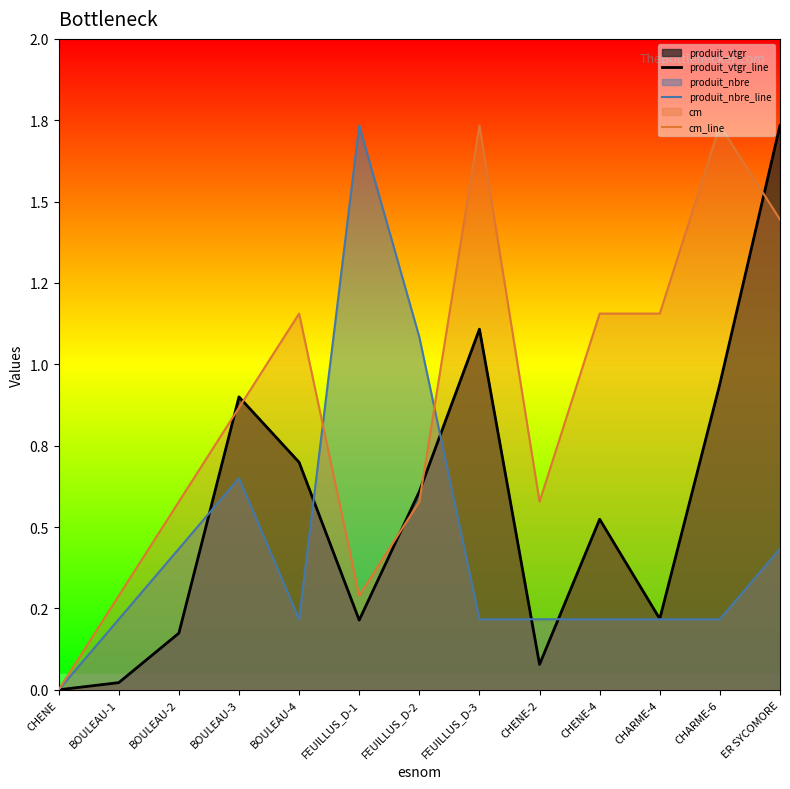

How many interior local valleys does the produit_vtgr_line series have?

3